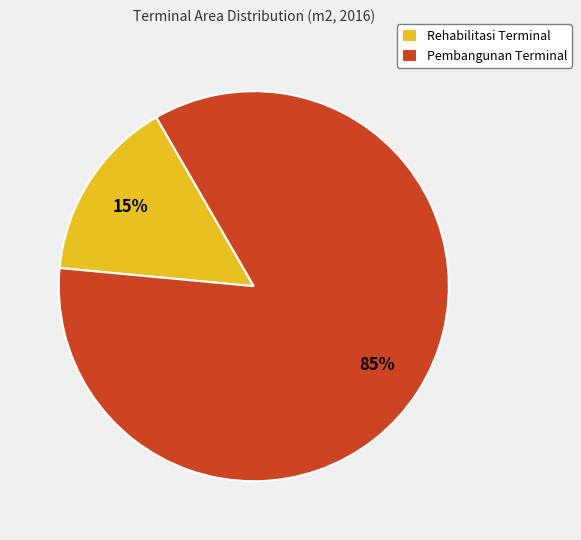

Is the sum of Pembangunan Terminal and Rehabilitasi Terminal greater than half?

Yes